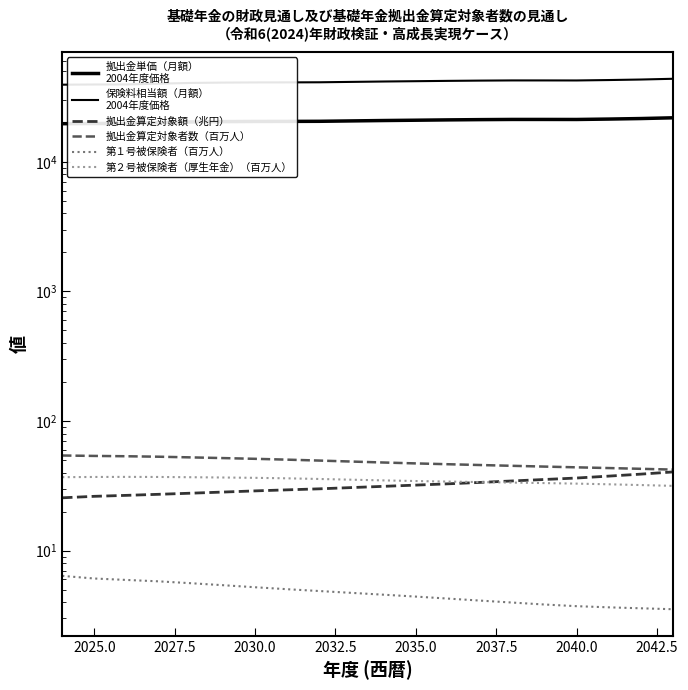

How many lines are shown in the chart?

6